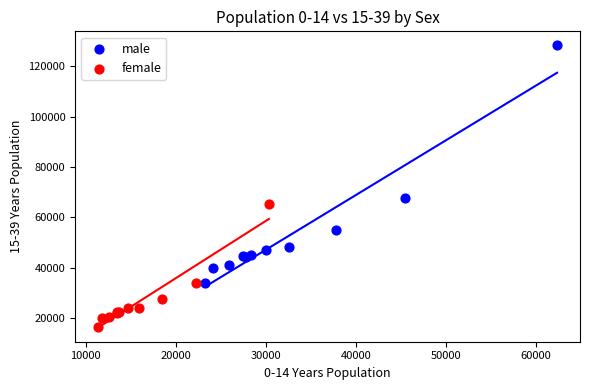

Which series reaches the maximum Y coordinate?

male